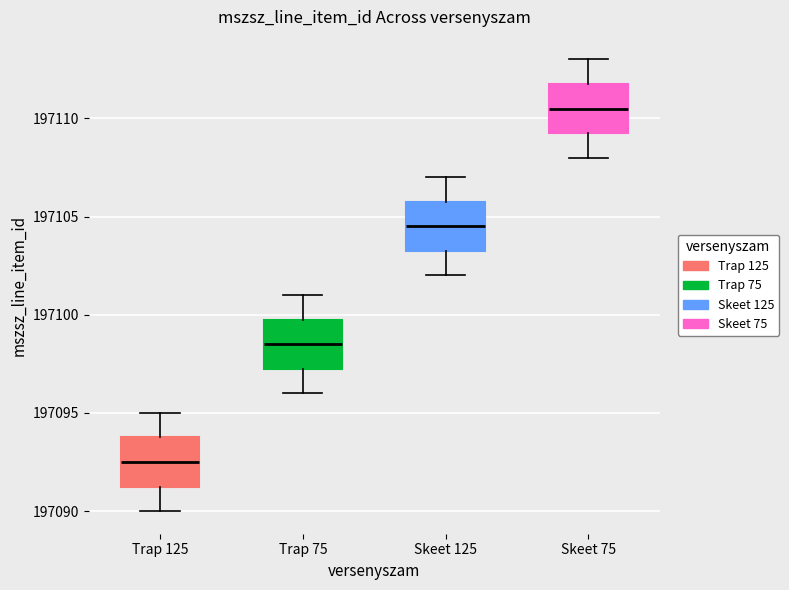

Reading left to right, transcribe this box plot: for each box, give where its median line is, the range the box spans, and where its two whiskers end, as read against the y-axis. The values are not printed on the chart, so give them approximately, as read against the axis.

Trap 125: median 197092.5, box 197091.5 to 197094.0, whiskers 197090.0 to 197095.0
Trap 75: median 197098.5, box 197097.5 to 197100.0, whiskers 197096.0 to 197101.0
Skeet 125: median 197104.5, box 197103.5 to 197106.0, whiskers 197102.0 to 197107.0
Skeet 75: median 197110.5, box 197109.5 to 197112.0, whiskers 197108.0 to 197113.0